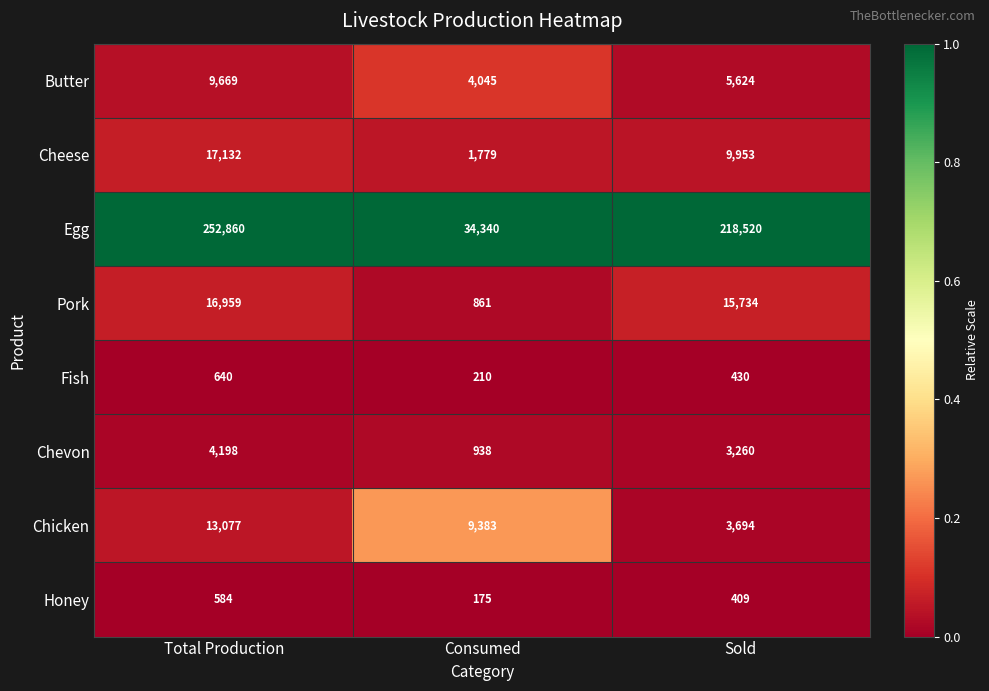

Is it true that Fish equals 210 at Consumed?

True